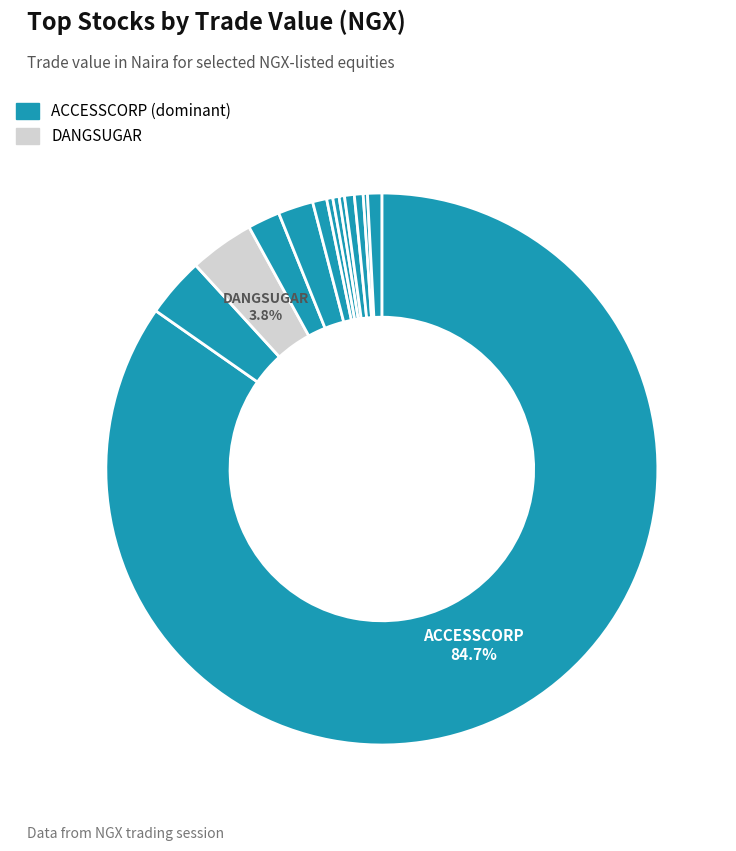

Rank the categories by value from highest to lowest.

ACCESSCORP, DANGSUGAR, DANGCEM, AIICO, AFRIPRUD, CUSTODIAN, ETERNA, CAP, CONOIL, BUACEMENT, ELLAHLAKES, BUAFOODS, CAVERTON